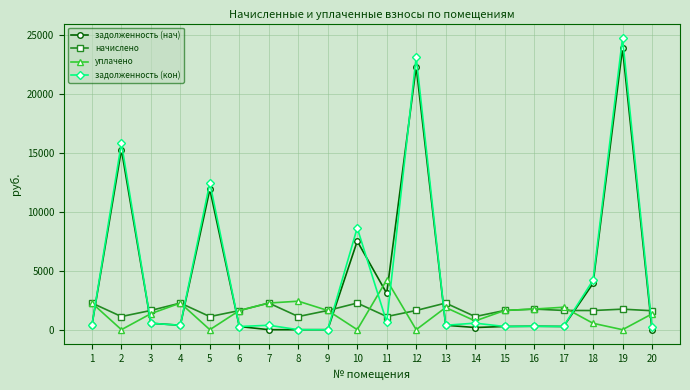

Is the value of задолженность (кон) at 6 greater than the value of уплачено at 17?

No